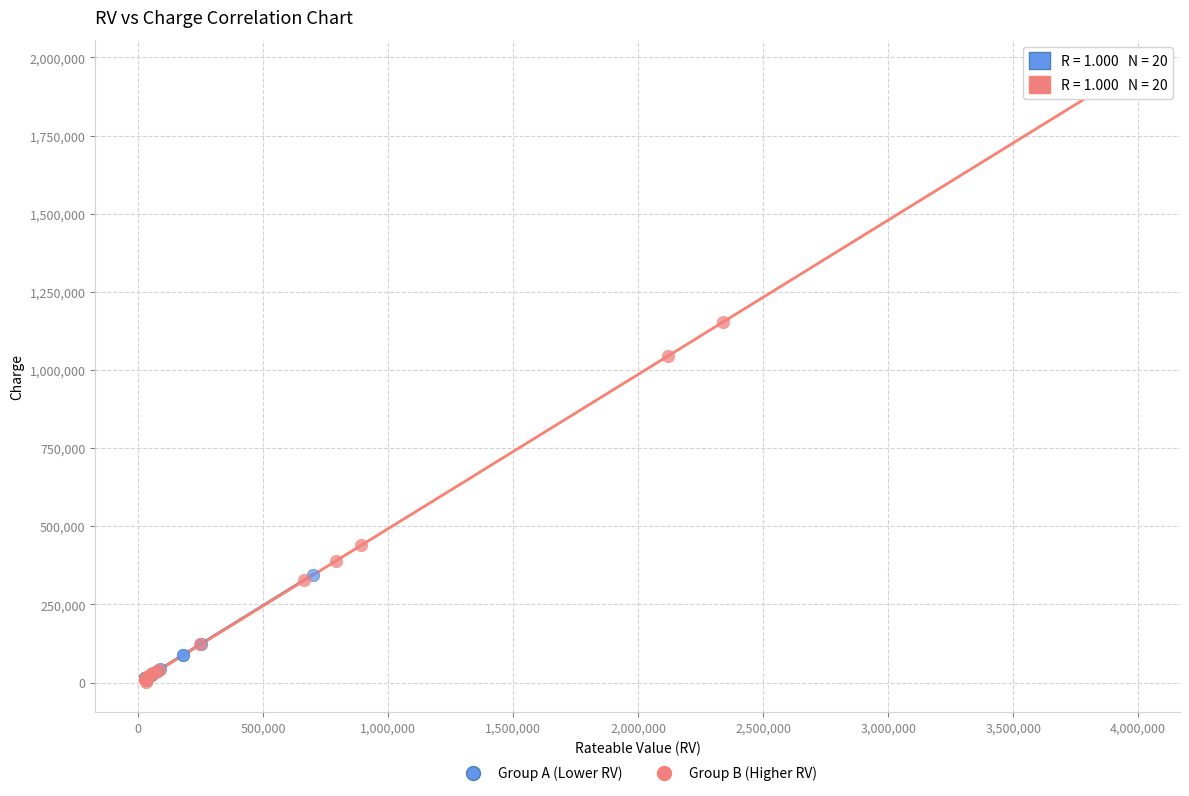

Which series has the largest Y range (max minus min)?

Group B (Higher RV)